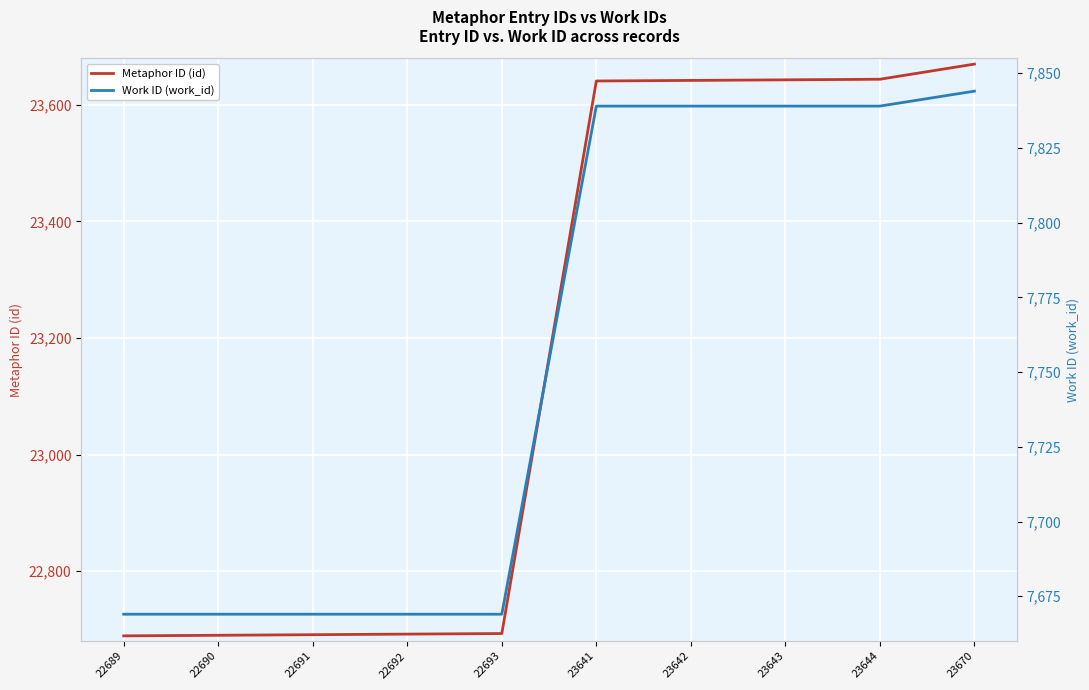

What is the smallest value displayed?

7669